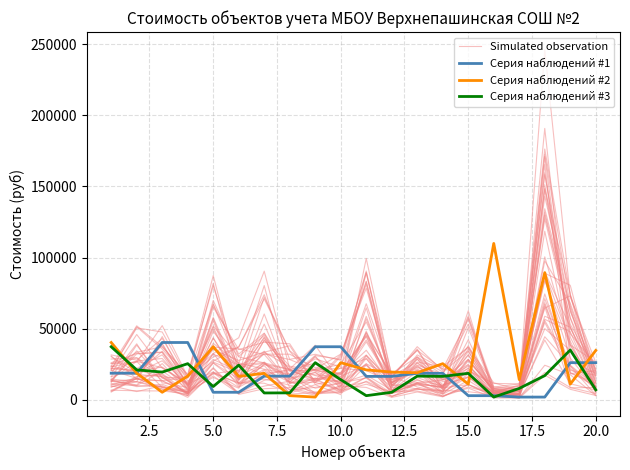

At how many categories does at least one series exceed 29184?

16